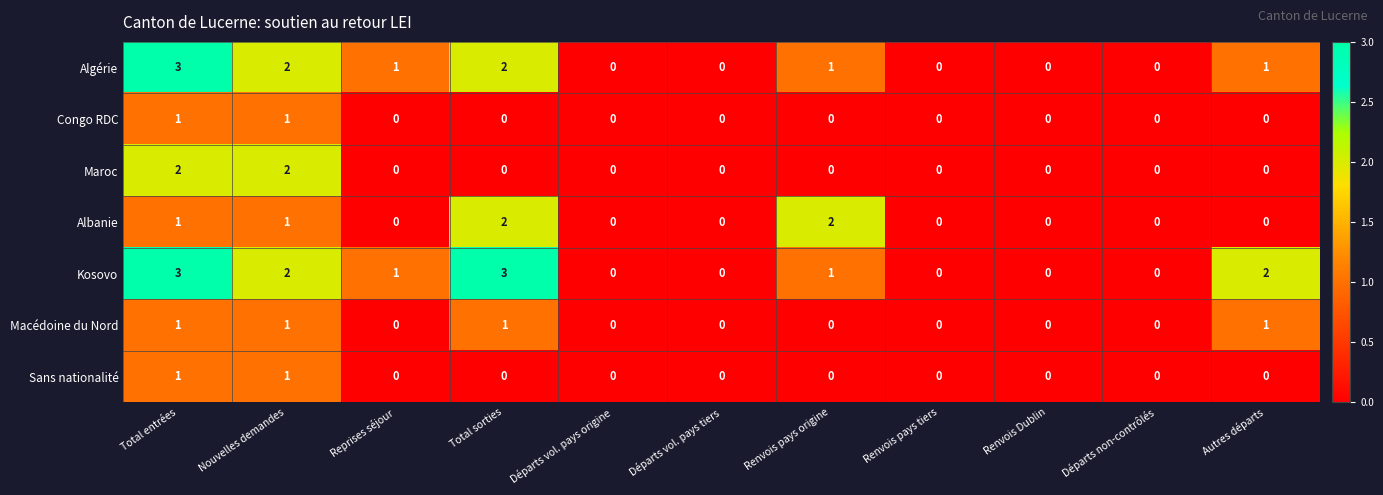

Count the Maroc values in the range 0 to 1.

9